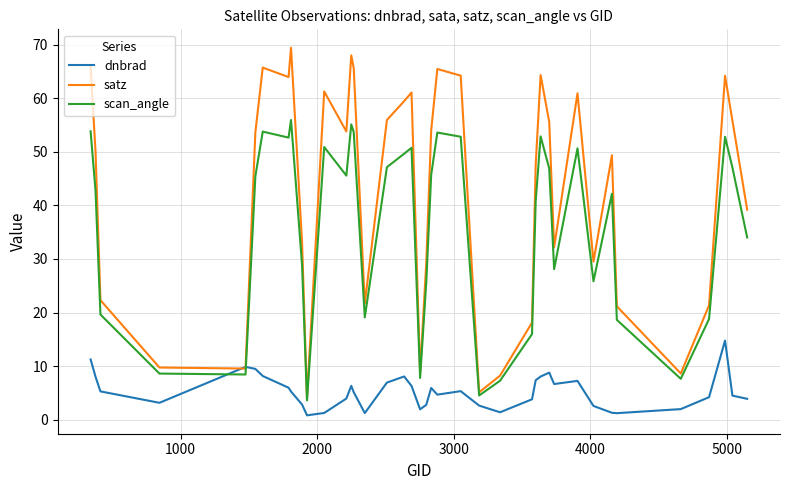

What is the difference between the maximum and minimum values in the scan_angle series?

52.4